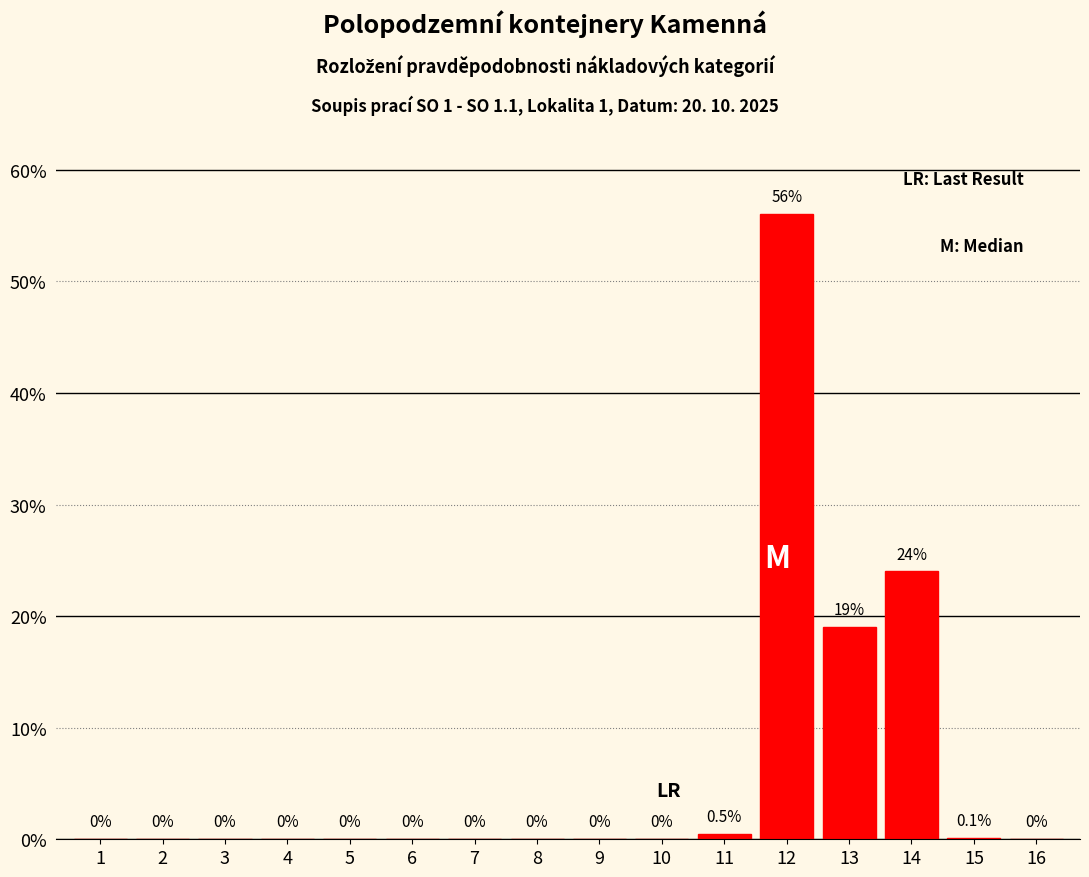

Reading right to left, transcribe all the data shown in this chart.

16=0.0	15=0.1	14=24.0	13=19.0	12=56.0	11=0.5	10=0.0	9=0.0	8=0.0	7=0.0	6=0.0	5=0.0	4=0.0	3=0.0	2=0.0	1=0.0